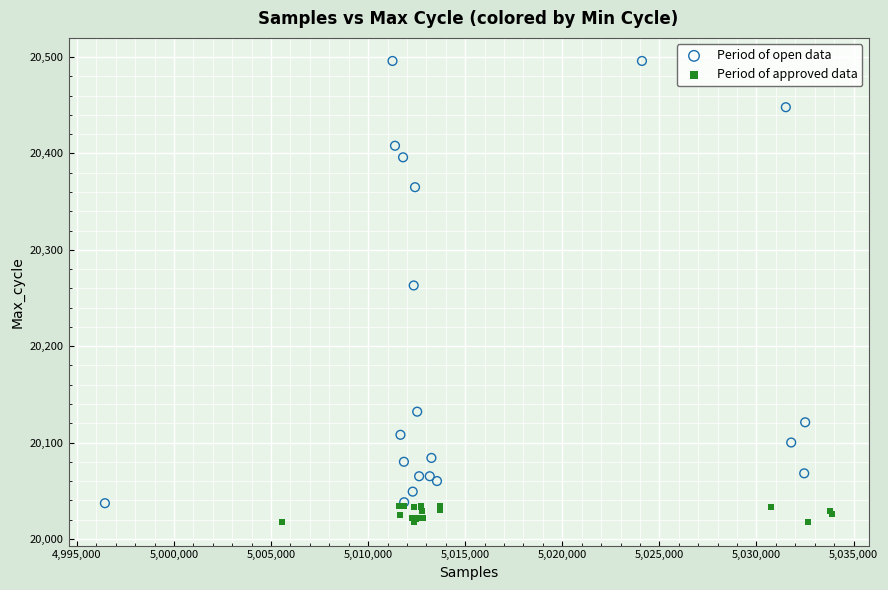

Which series contains the highest Y value?

Period of open data